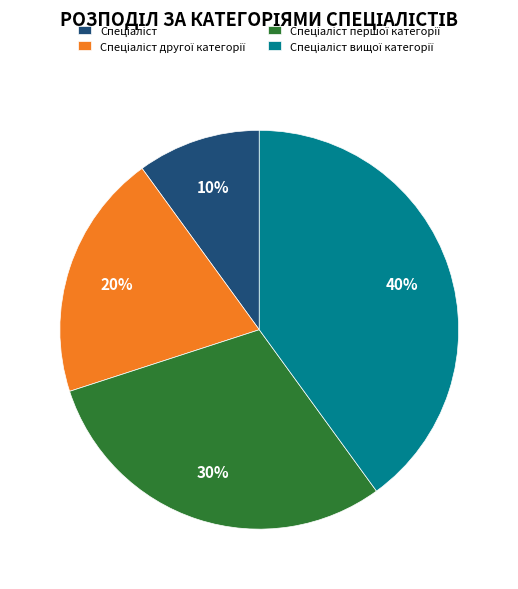

Does any single category account for the majority?

No